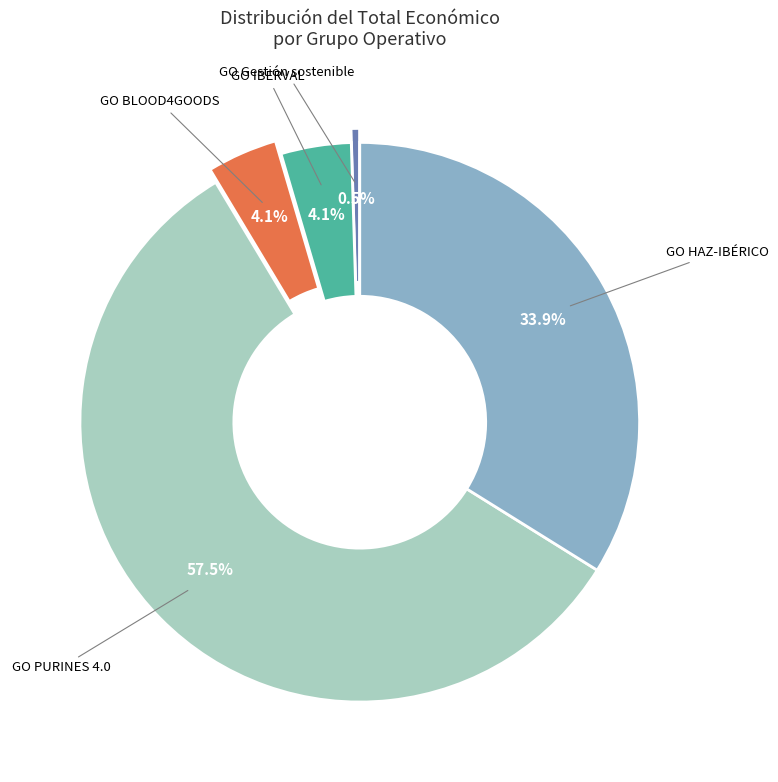

Count the number of slices in the pie.

5